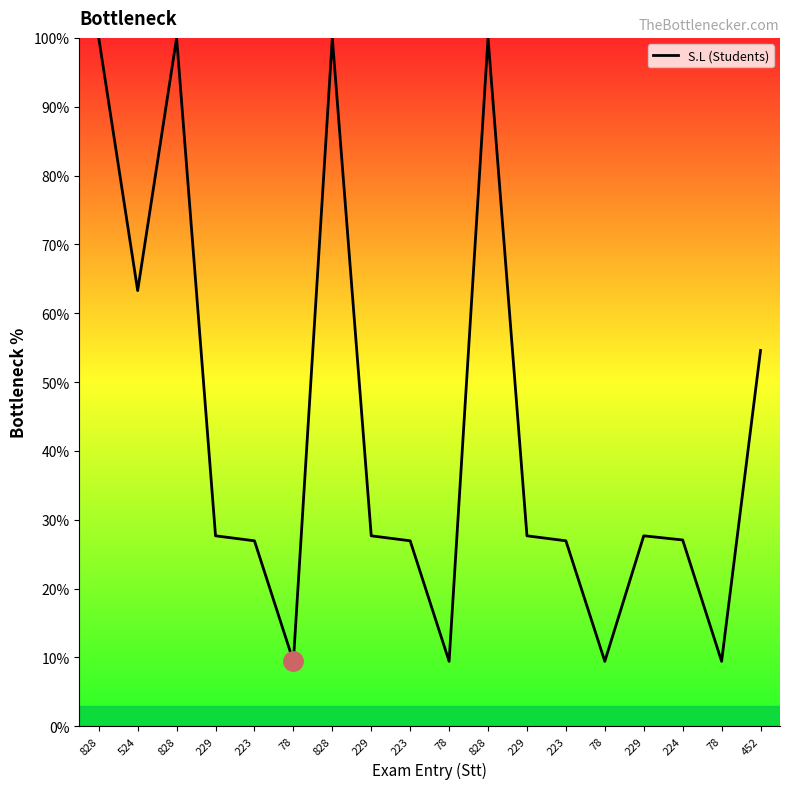

Is this an area chart (filled region under the line)?

Yes